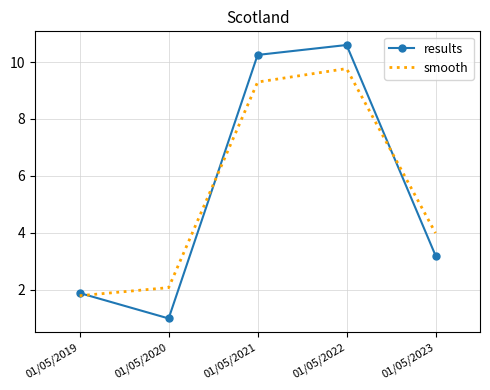

Where is results nearest to the value 5?

01/05/2023